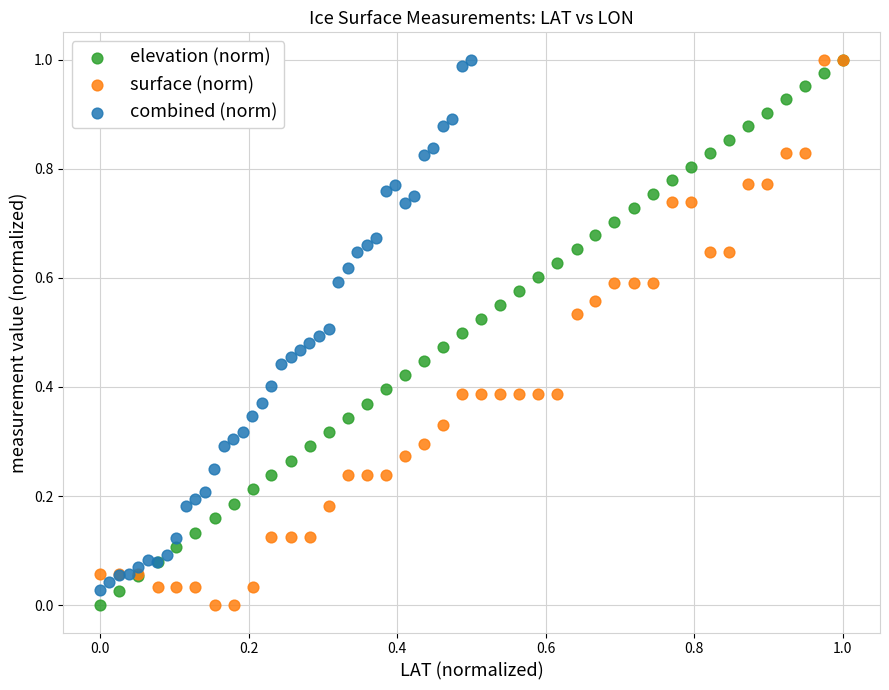

What are all the series names shown in the legend?

elevation (norm), surface (norm), combined (norm)